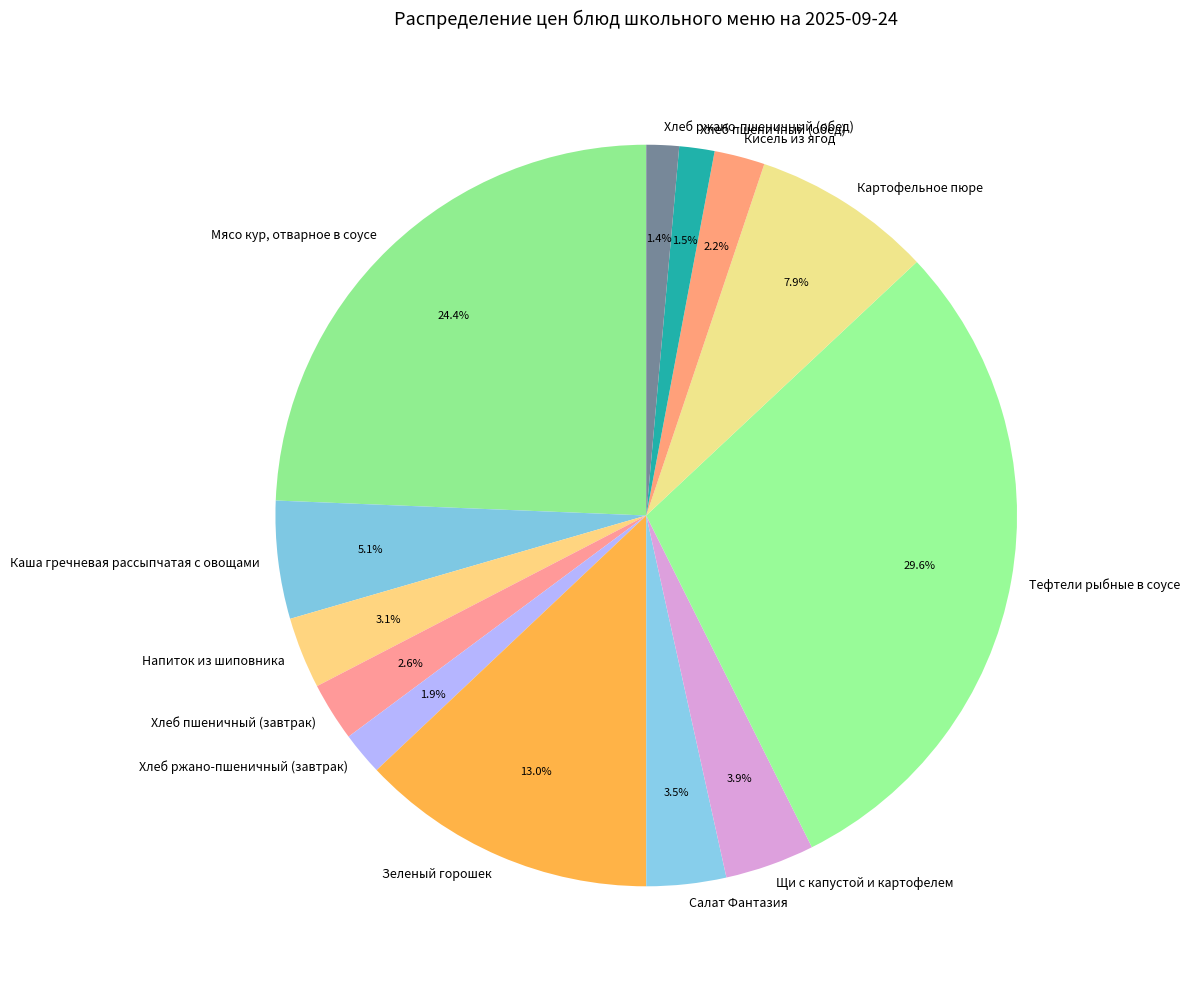

To the nearest percent, what is the difference between the largest and smallest slice percentages?

28%